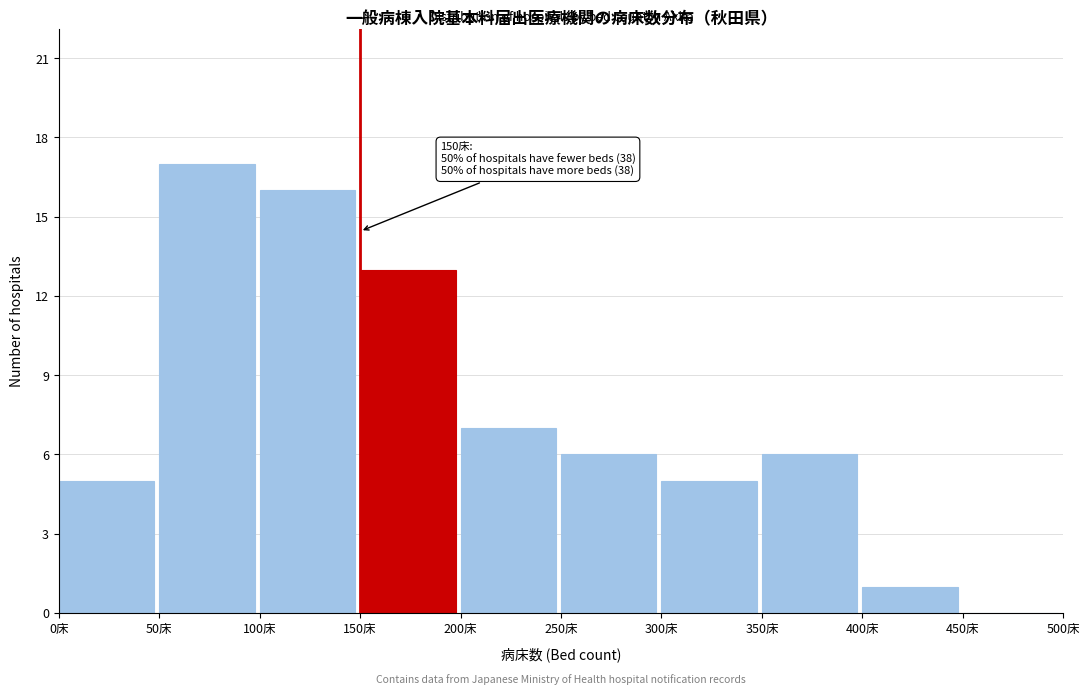

Over which range of the x-axis is the bar tallest?

50 to 100